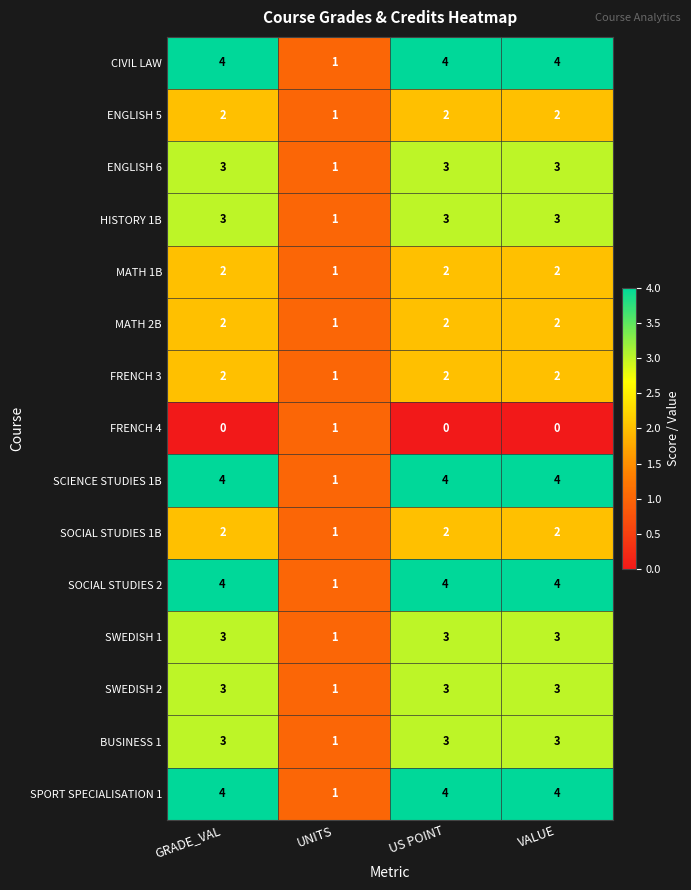

The value of SOCIAL STUDIES 2 at VALUE is 2. True or false?

False